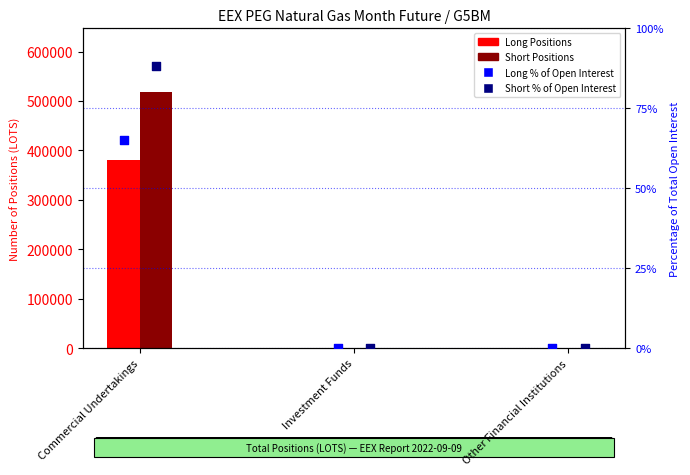

Which series reaches the minimum Y coordinate?

Long Positions